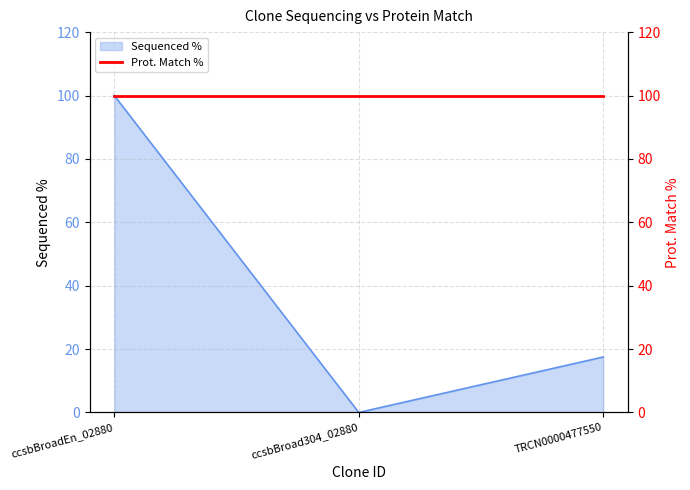

How many data points are above 17?

2